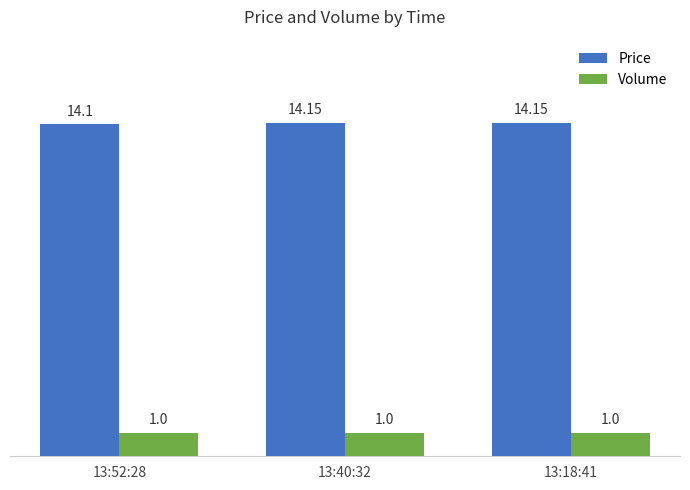

Which series has the largest total across all categories?

Price